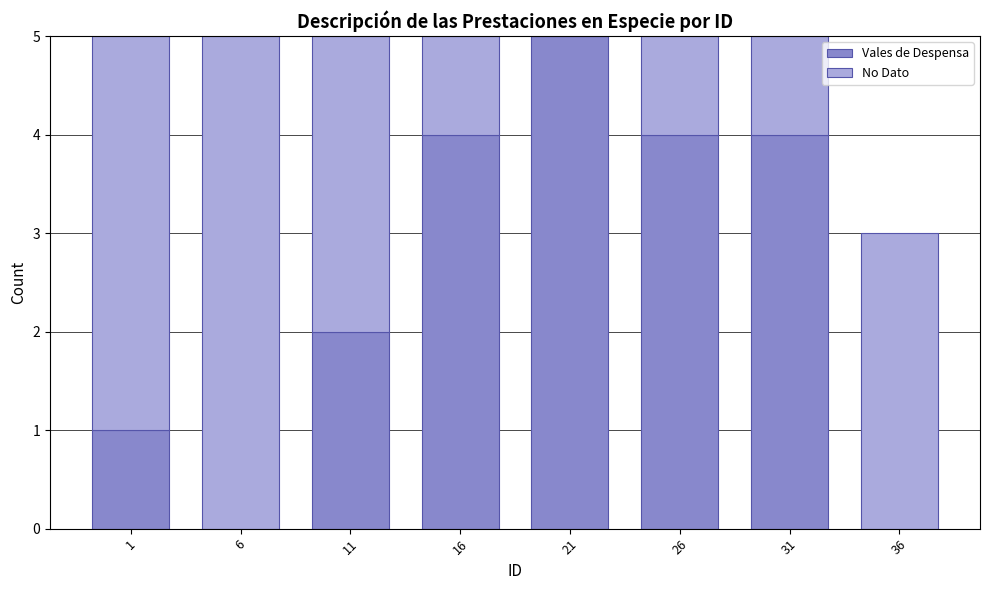

Reading right to left, list the values for the Vales de Despensa series.

36=0	31=4	26=4	21=5	16=4	11=2	6=0	1=1